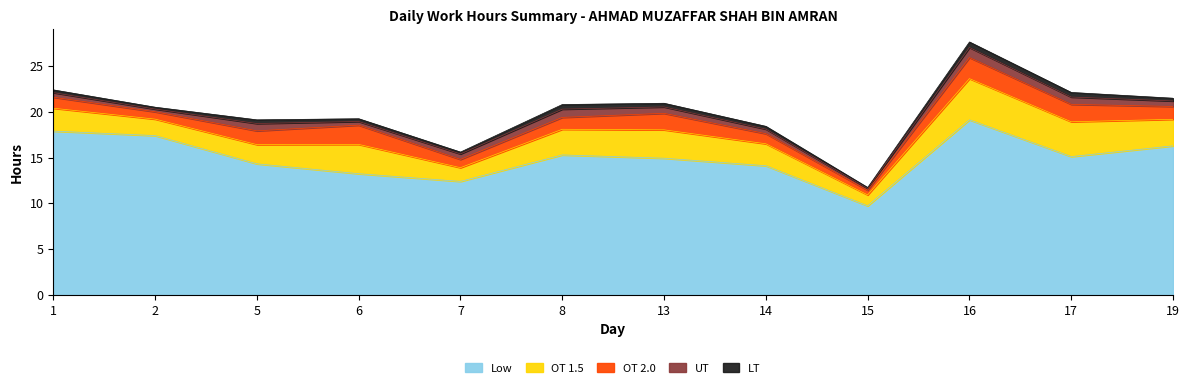

At how many categories does at least one series exceed 16?

4